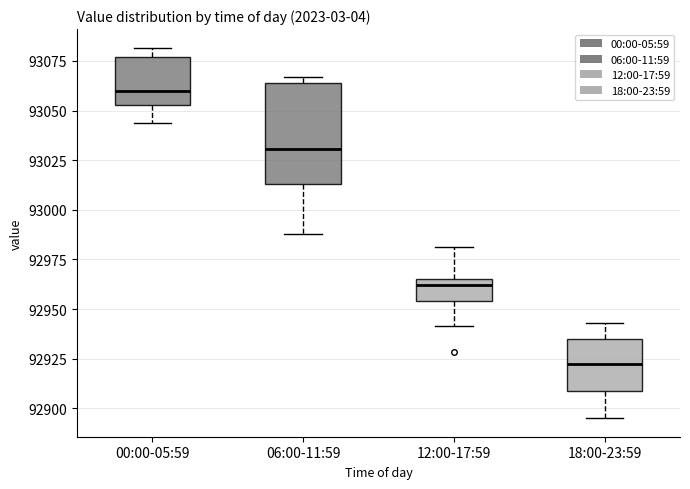

Where does the lower whisker of the box for 06:00-11:59 end on the y-axis? The values are not printed on the chart, so give them approximately, as read against the axis.

92990